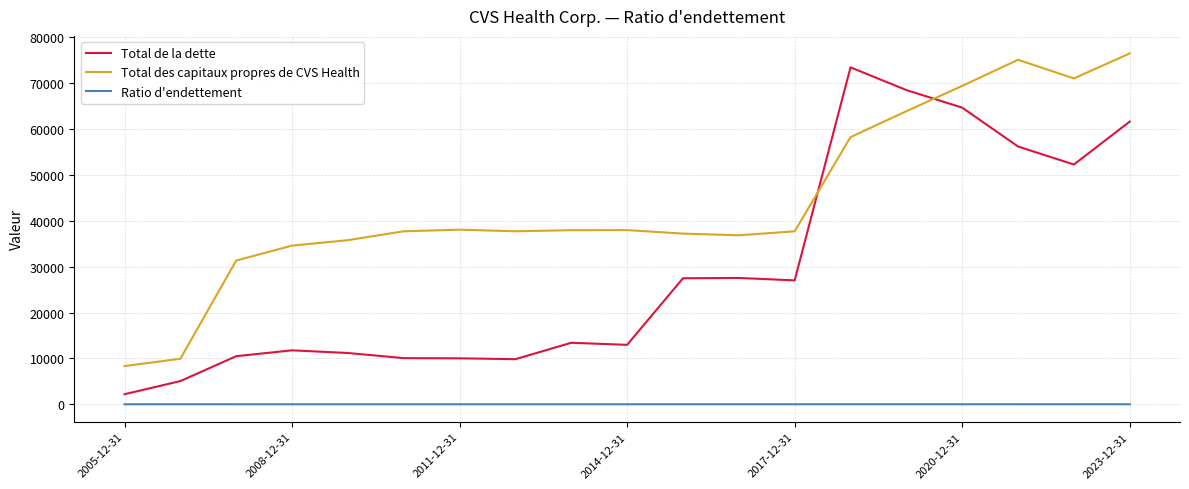

Rank the series by their average value, from highest to lowest.

Total des capitaux propres de CVS Health, Total de la dette, Ratio d'endettement